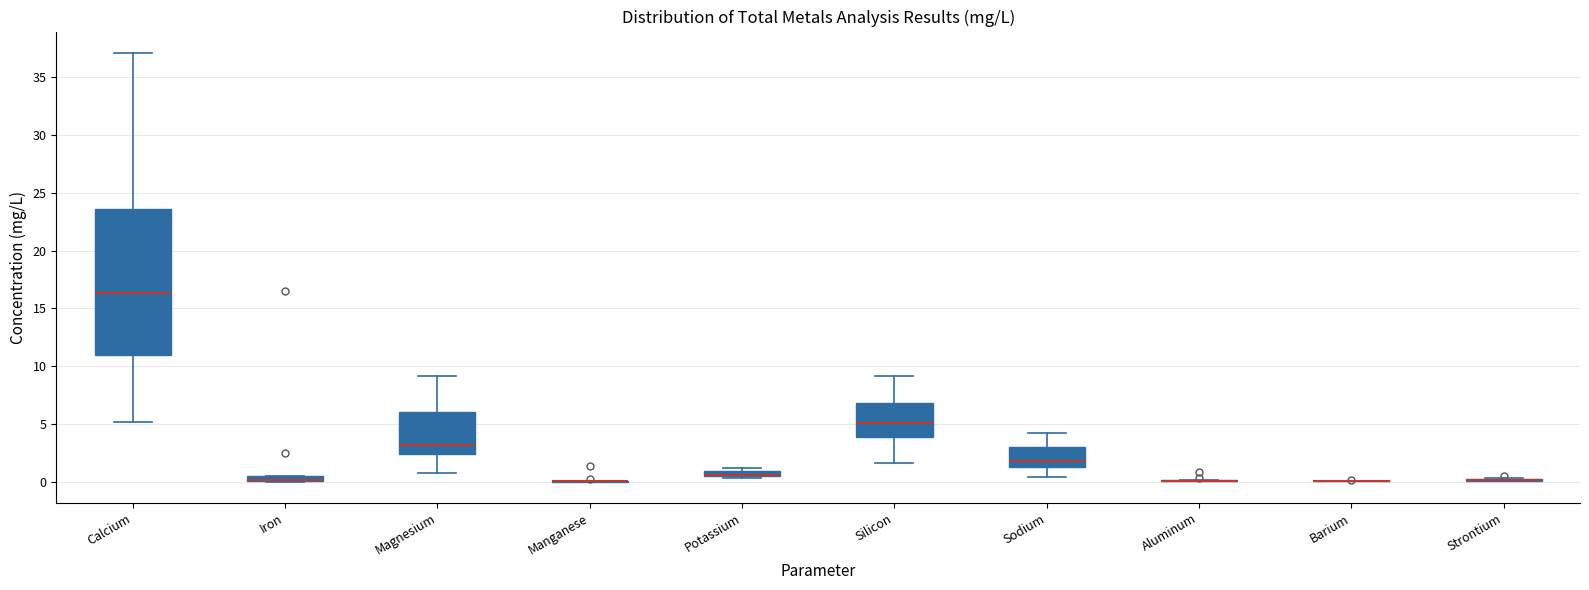

Comparing the boxes themselves (not the whiskers), which one is the tallest?

Calcium